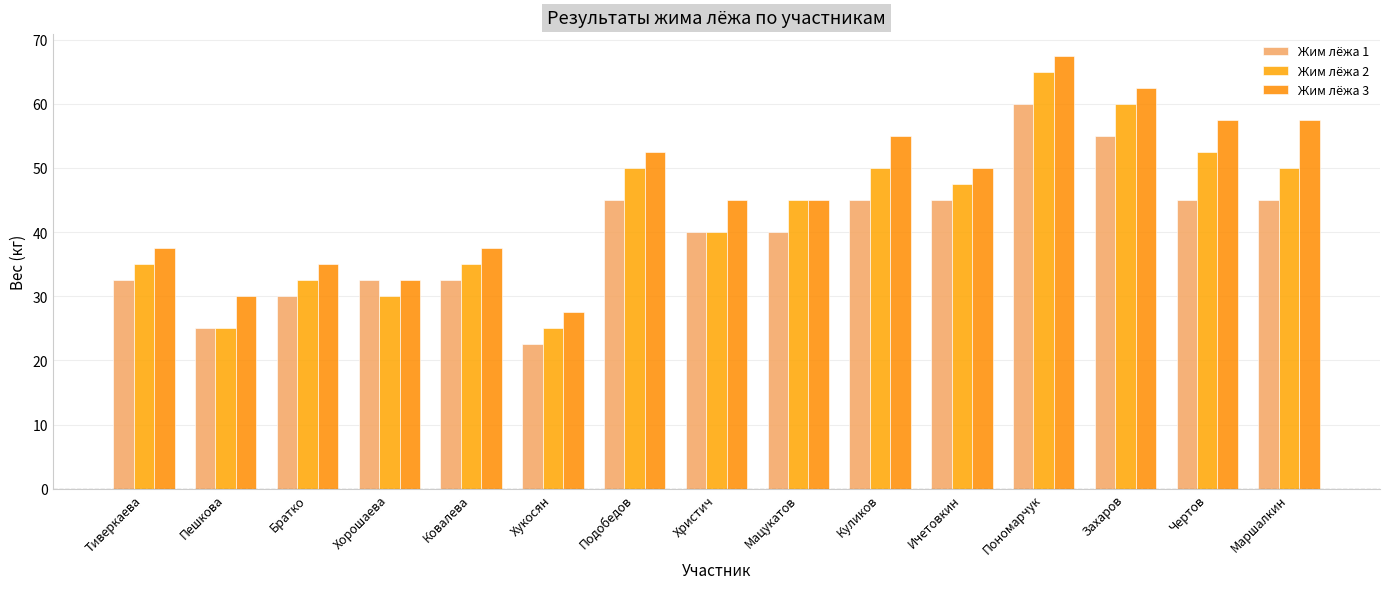

The value of Жим лёжа 2 at Ичетовкин is 47.5. True or false?

True